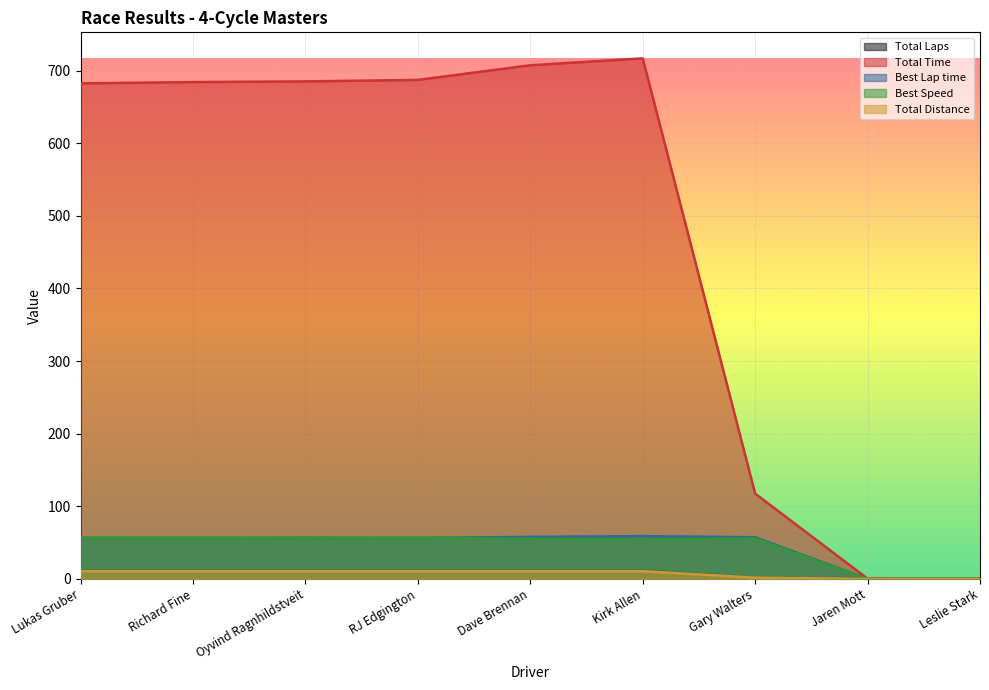

How many interior local peaks does the Total Time series have?

1